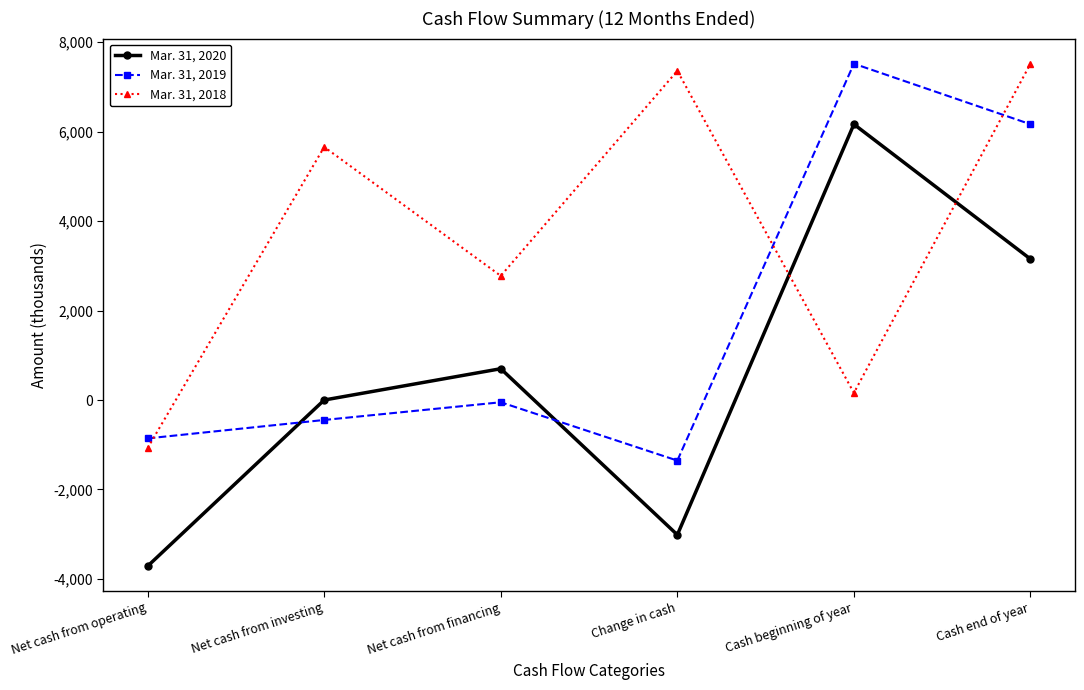

Where is the first local minimum for Mar. 31, 2018?

Net cash from financing